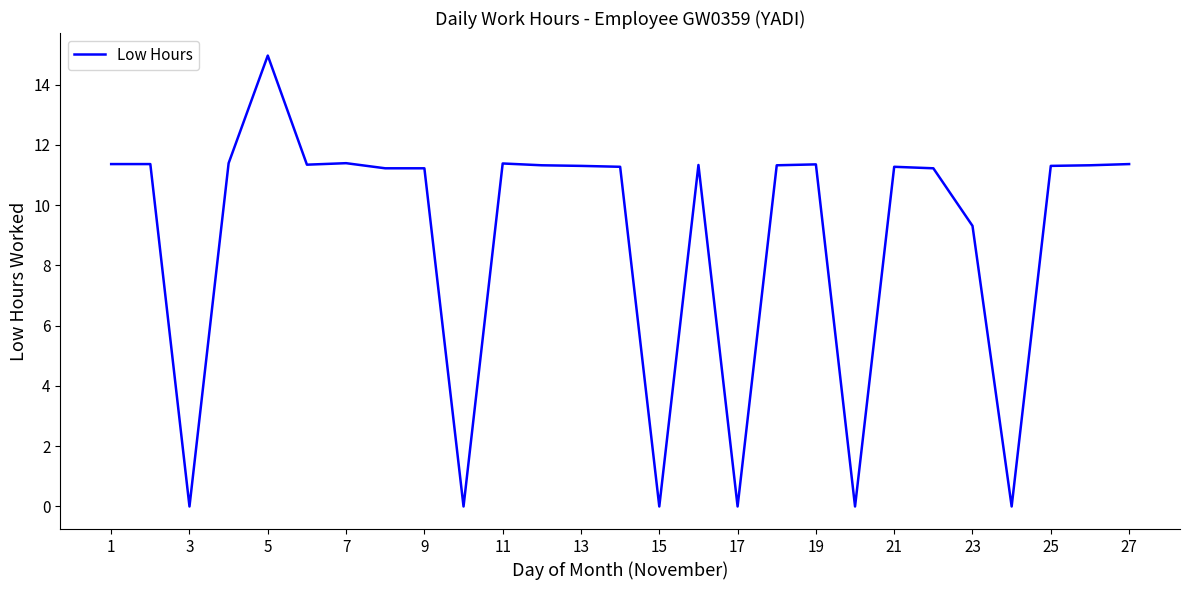

What is the greatest value displayed?

15.0